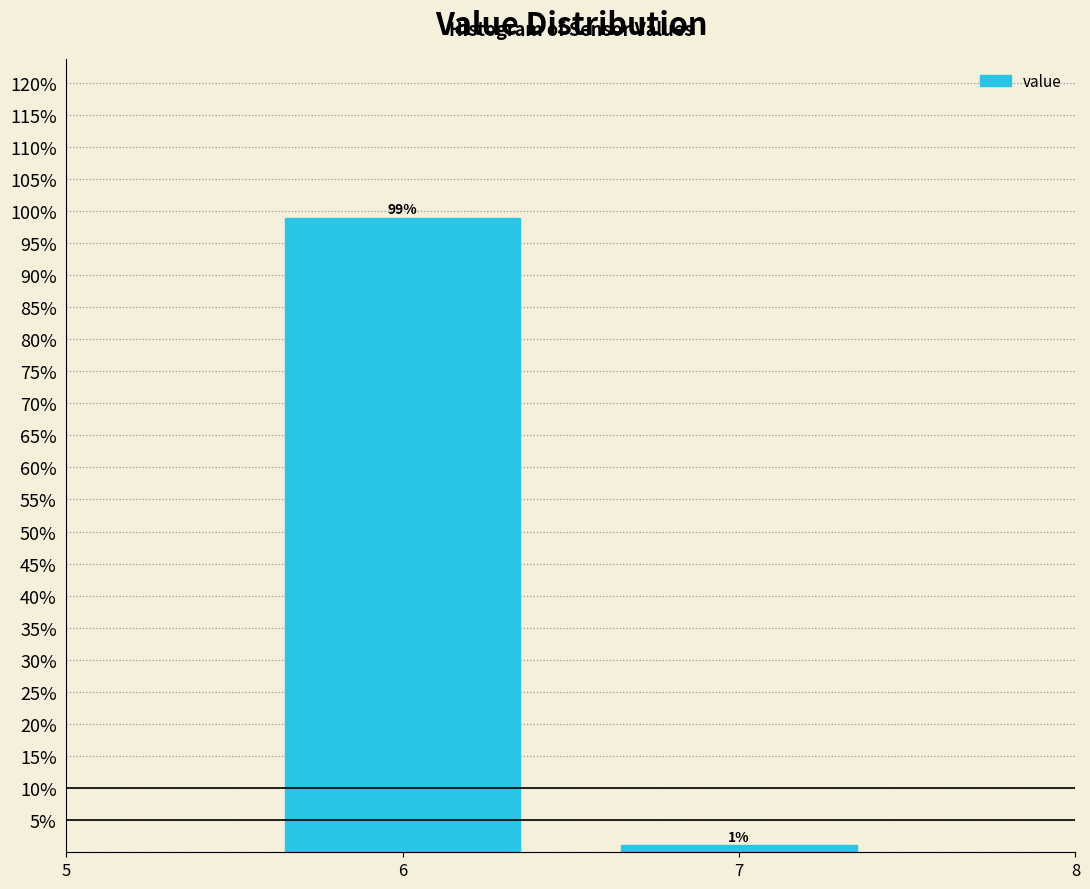

List the labels in order of value, smallest first.

7, 6